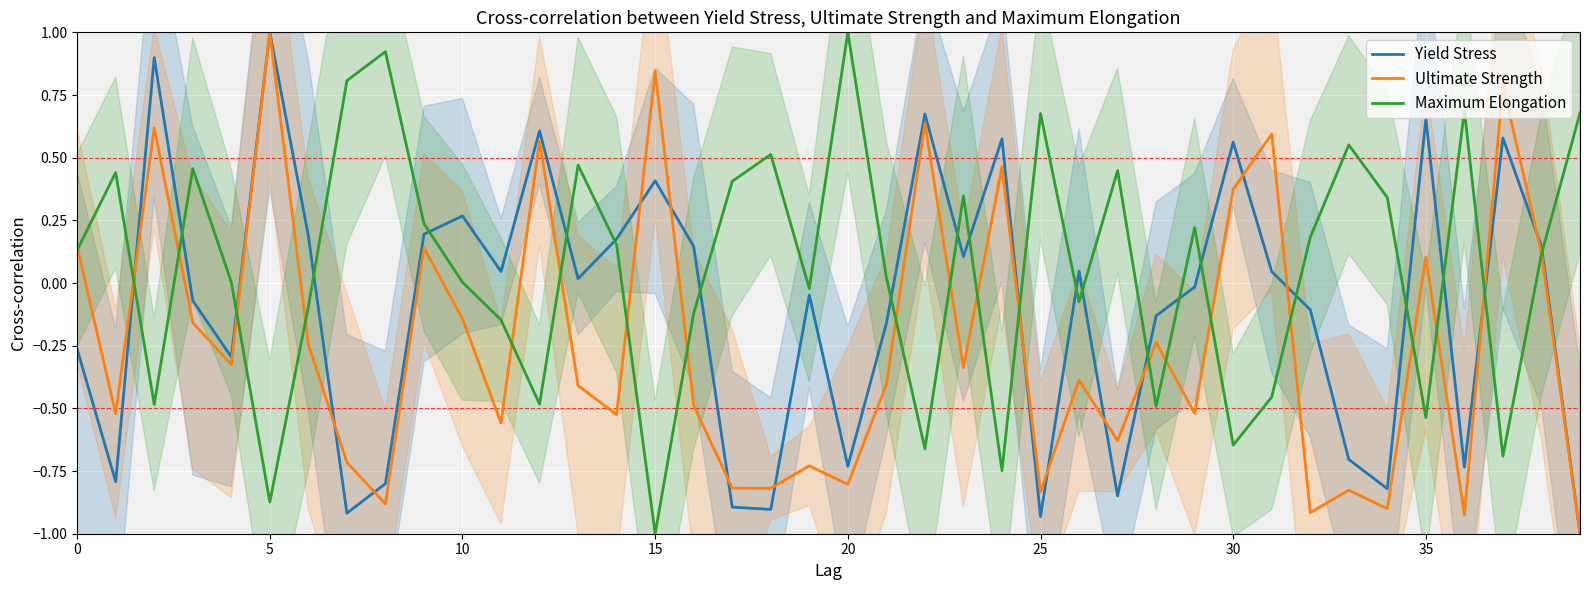

Which series changed the most between 25 and 35?

Yield Stress